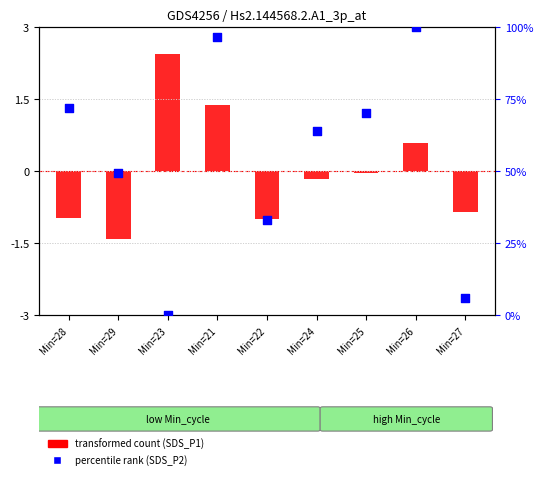

At how many categories does at least one series exceed 55?

5